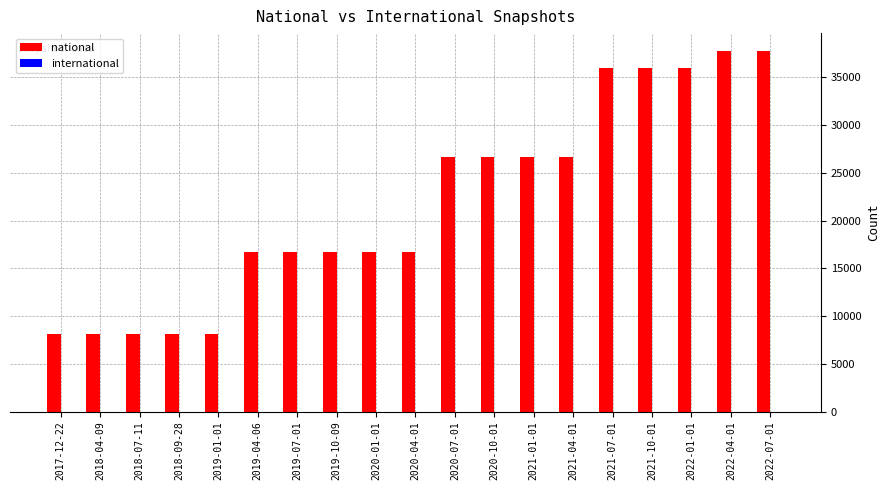

Between 2019-04-06 and 2022-07-01, which is larger?

2022-07-01